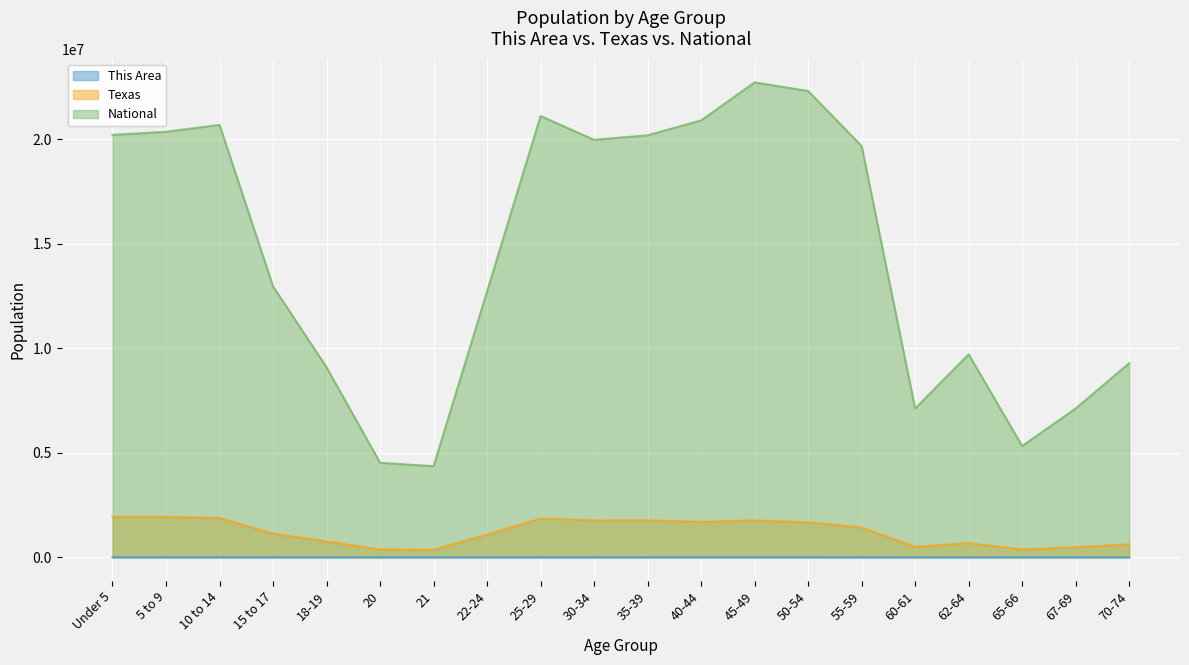

How many lines are shown in the chart?

3